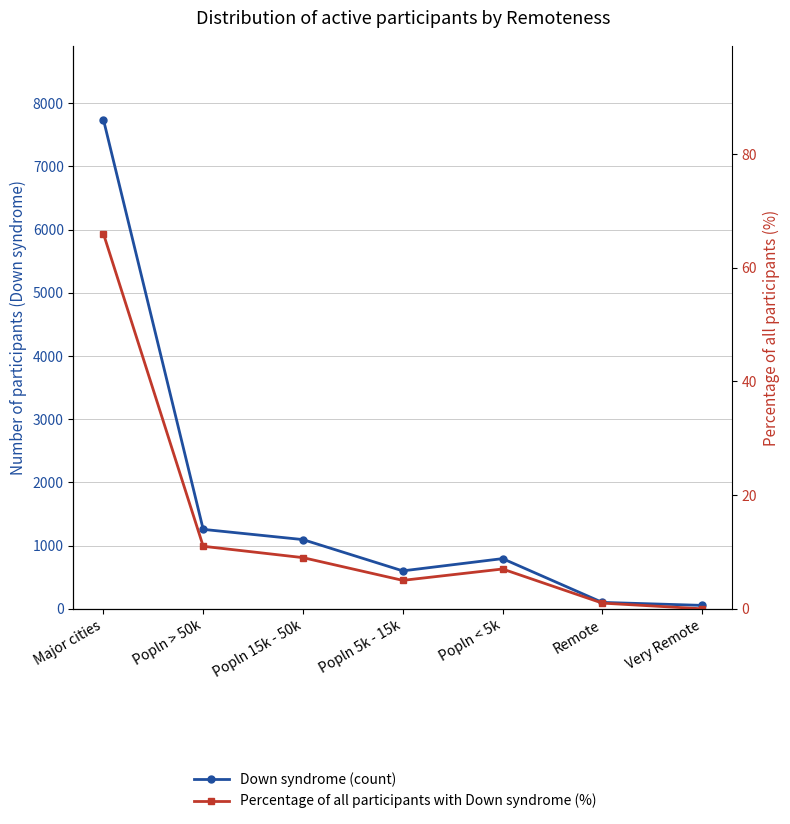

How many values in the Percentage of all participants with Down syndrome (%) series are below 7?

3